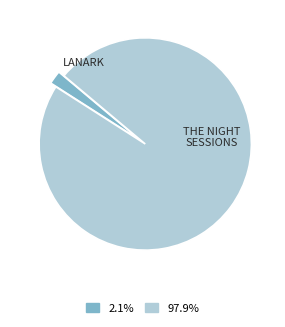

Is there a majority slice in this chart?

Yes